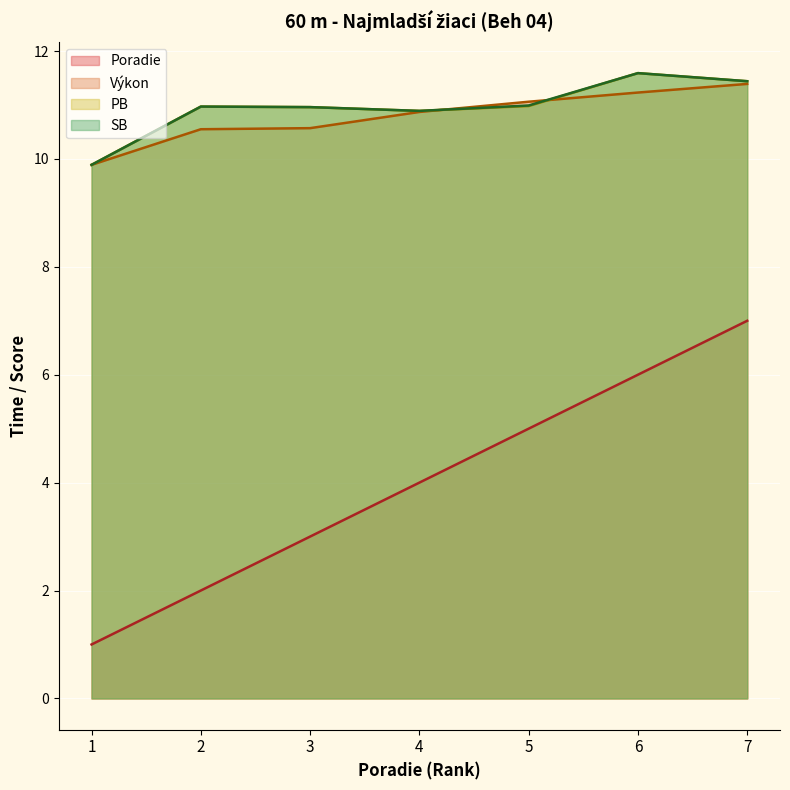

Read the Výkon value at 4.

10.9